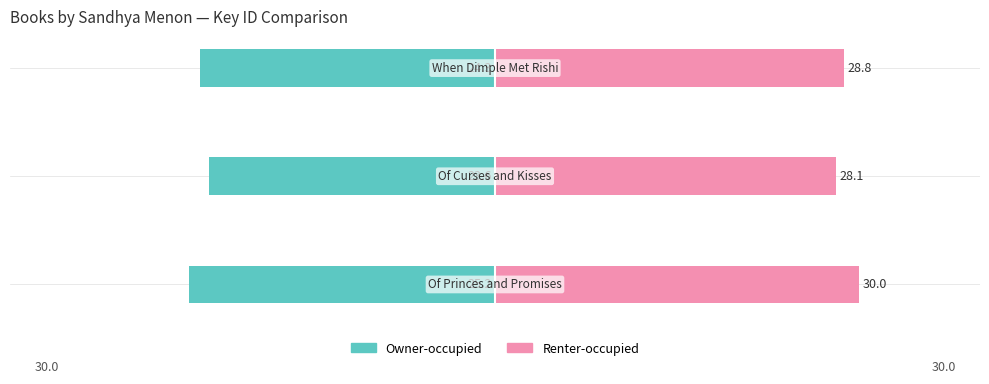

Are the bars grouped side by side (vs. stacked)?

Yes